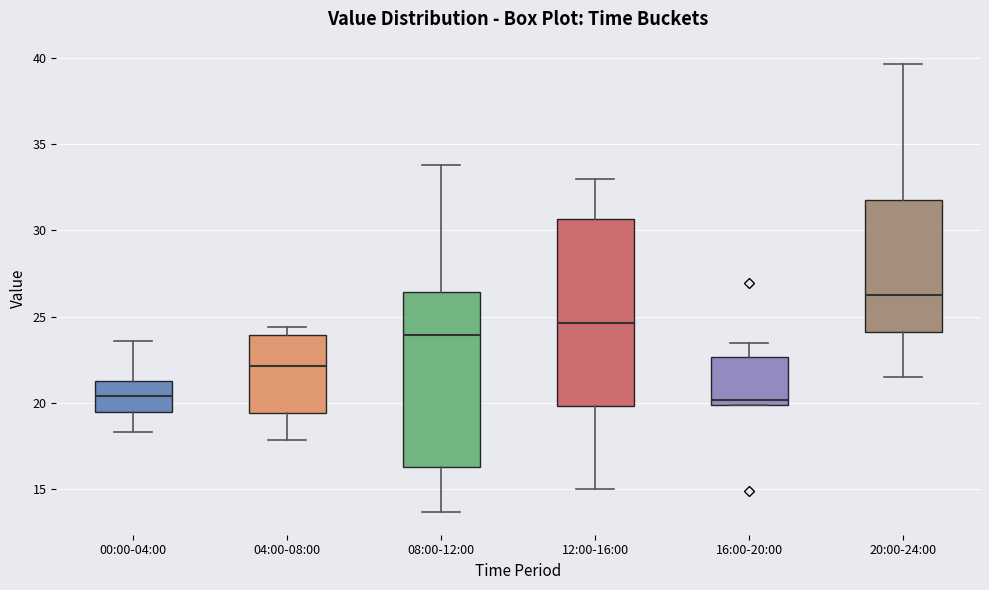

Reading left to right, transcribe this box plot: for each box, give where its median line is, the range the box spans, and where its two whiskers end, as read against the y-axis. The values are not printed on the chart, so give them approximately, as read against the axis.

00:00-04:00: median 20.5, box 19.5 to 21.5, whiskers 18.5 to 23.5
04:00-08:00: median 22.0, box 19.5 to 24.0, whiskers 18.0 to 24.5
08:00-12:00: median 24.0, box 16.5 to 26.5, whiskers 13.5 to 34.0
12:00-16:00: median 24.5, box 20.0 to 30.5, whiskers 15.0 to 33.0
16:00-20:00: median 20.0 (just above the box's lower edge), box 20.0 to 22.5, whiskers 20.0 to 23.5
20:00-24:00: median 26.5, box 24.0 to 32.0, whiskers 21.5 to 39.5